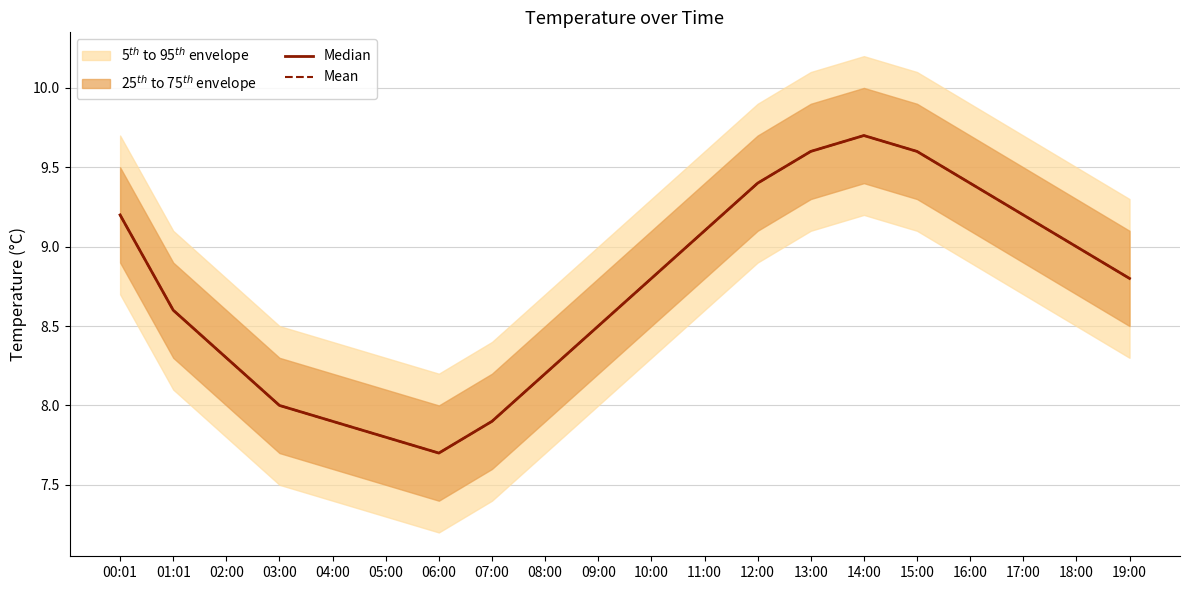

What is the highest value of the Mean series?

9.7